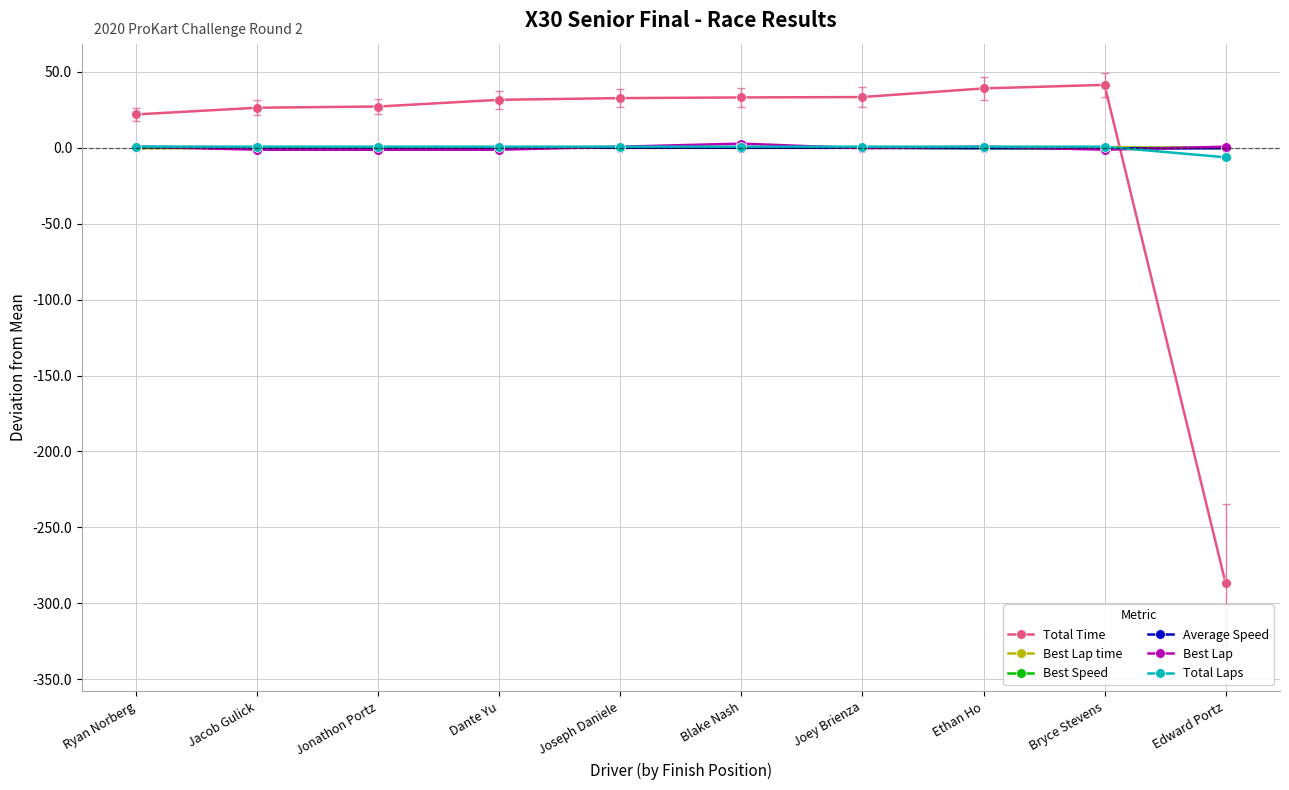

Is it true that Best Speed equals 0.0 at Dante Yu?

True